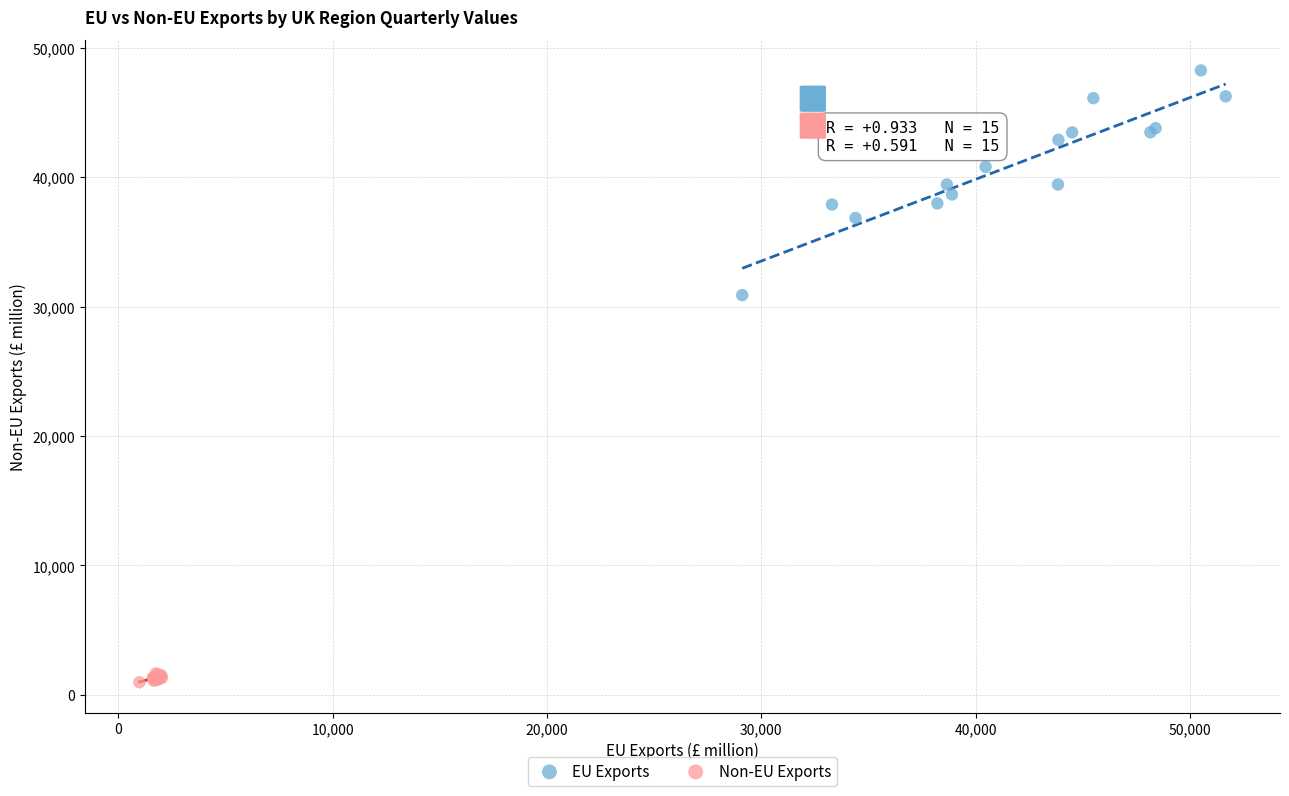

Which series reaches the maximum Y coordinate?

EU Exports